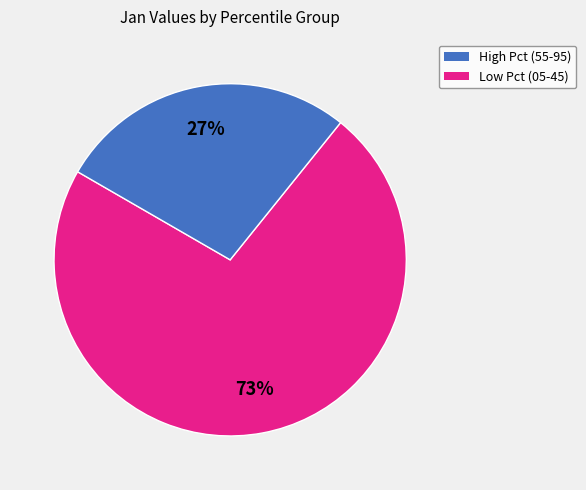

Is there a majority slice in this chart?

Yes